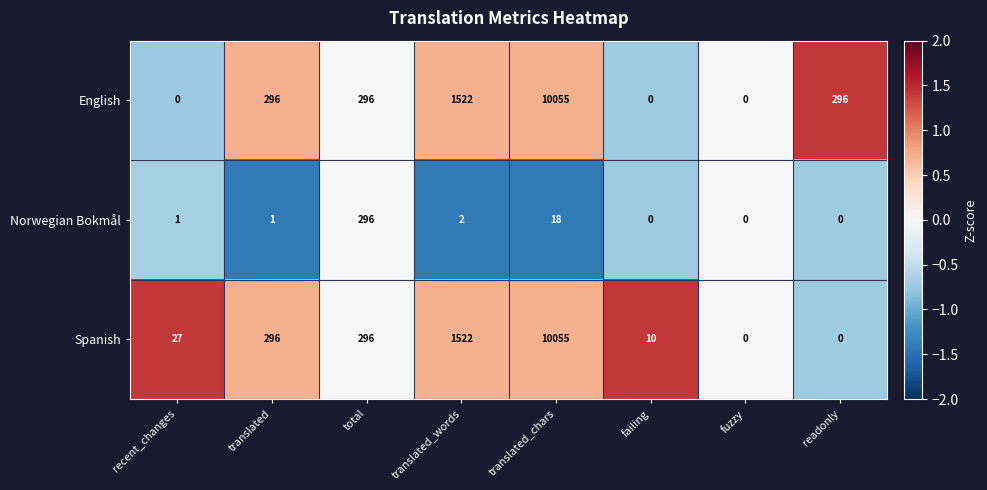

Read the Spanish value at translated, to the nearest 50.

300